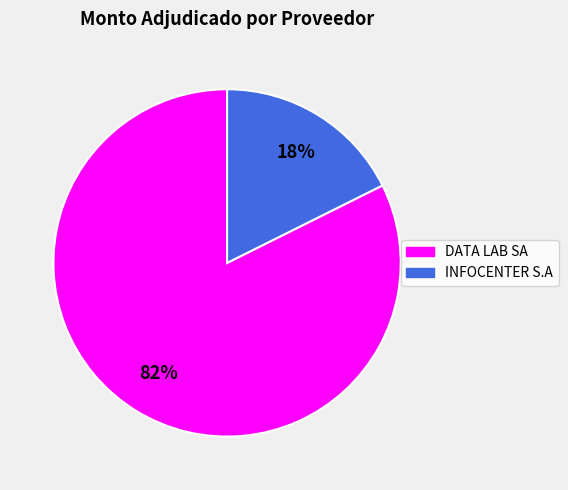

Which slice represents more than half of the pie?

DATA LAB SA